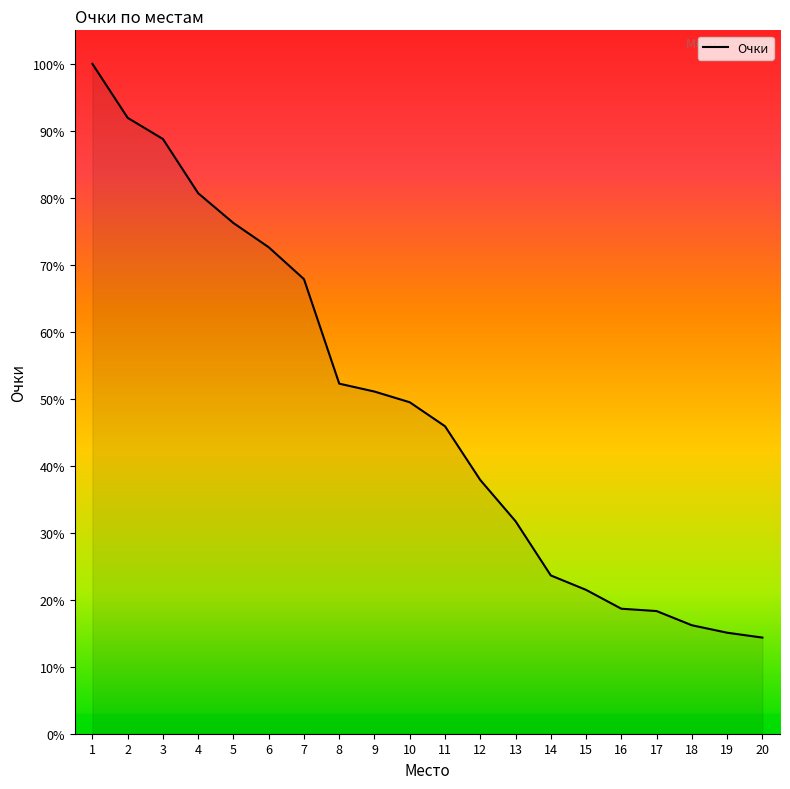

Does the chart have visible grid lines?

No